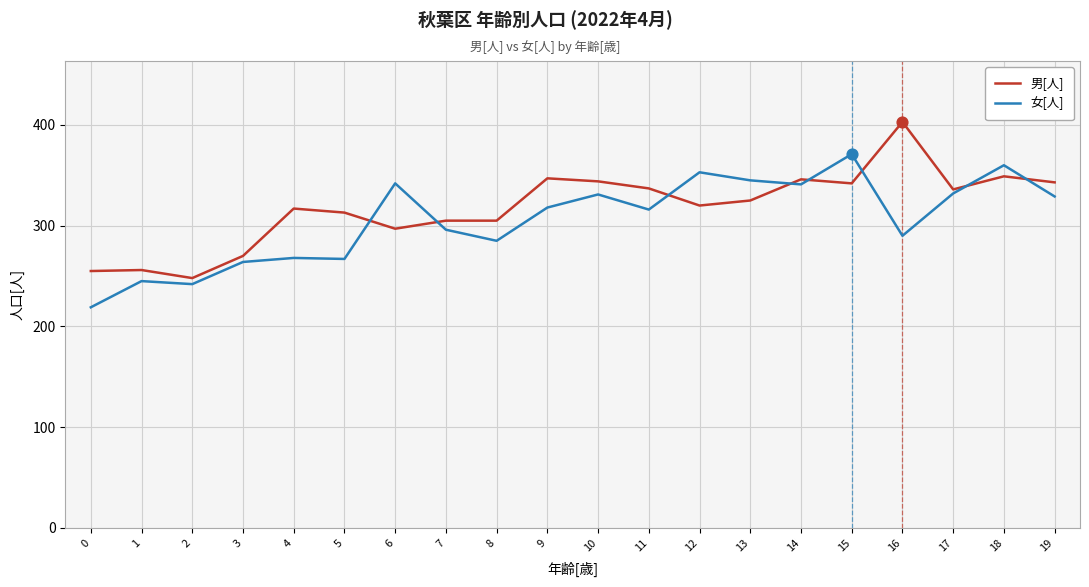

Which series changed the most between 0 and 4?

男[人]